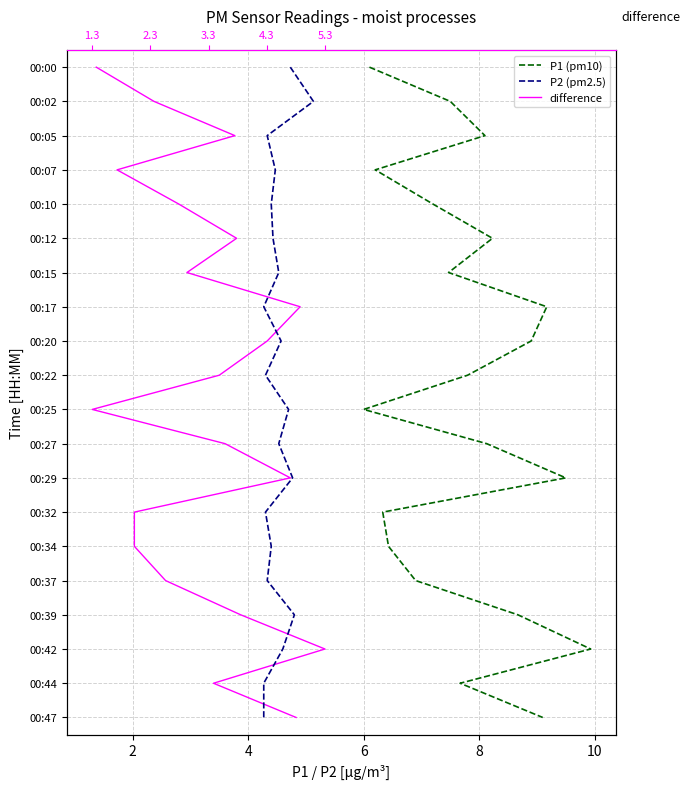

List the series in order of their peak value, highest first.

P1 (pm10), P2 (pm2.5), difference